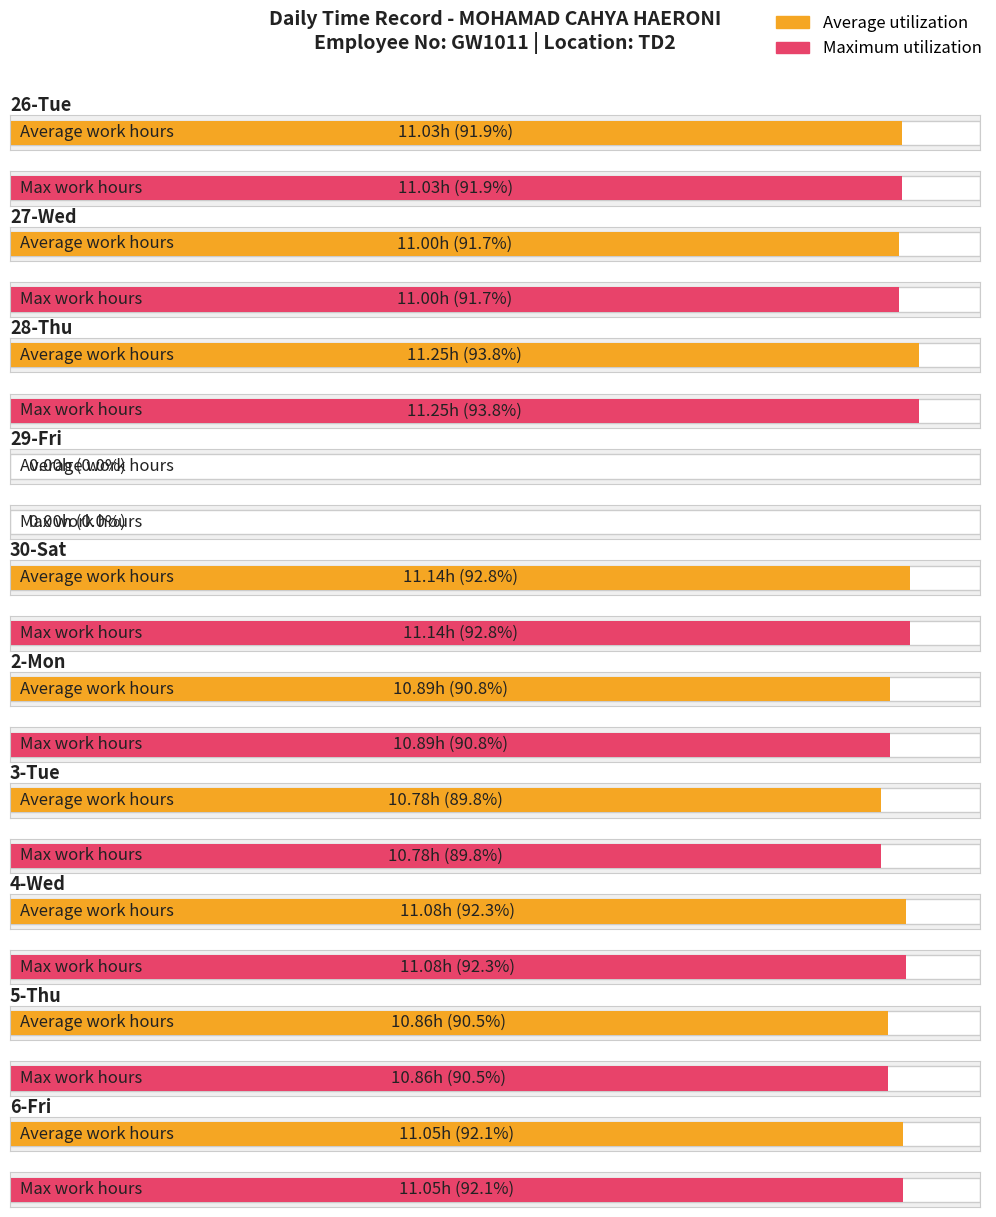

Between 27-Wed and 29-Fri, which series saw the biggest shift?

Average utilization